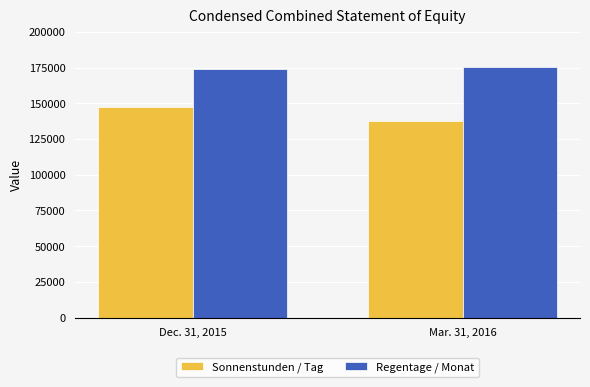

List the series in order of their overall mean, highest first.

Regentage / Monat, Sonnenstunden / Tag